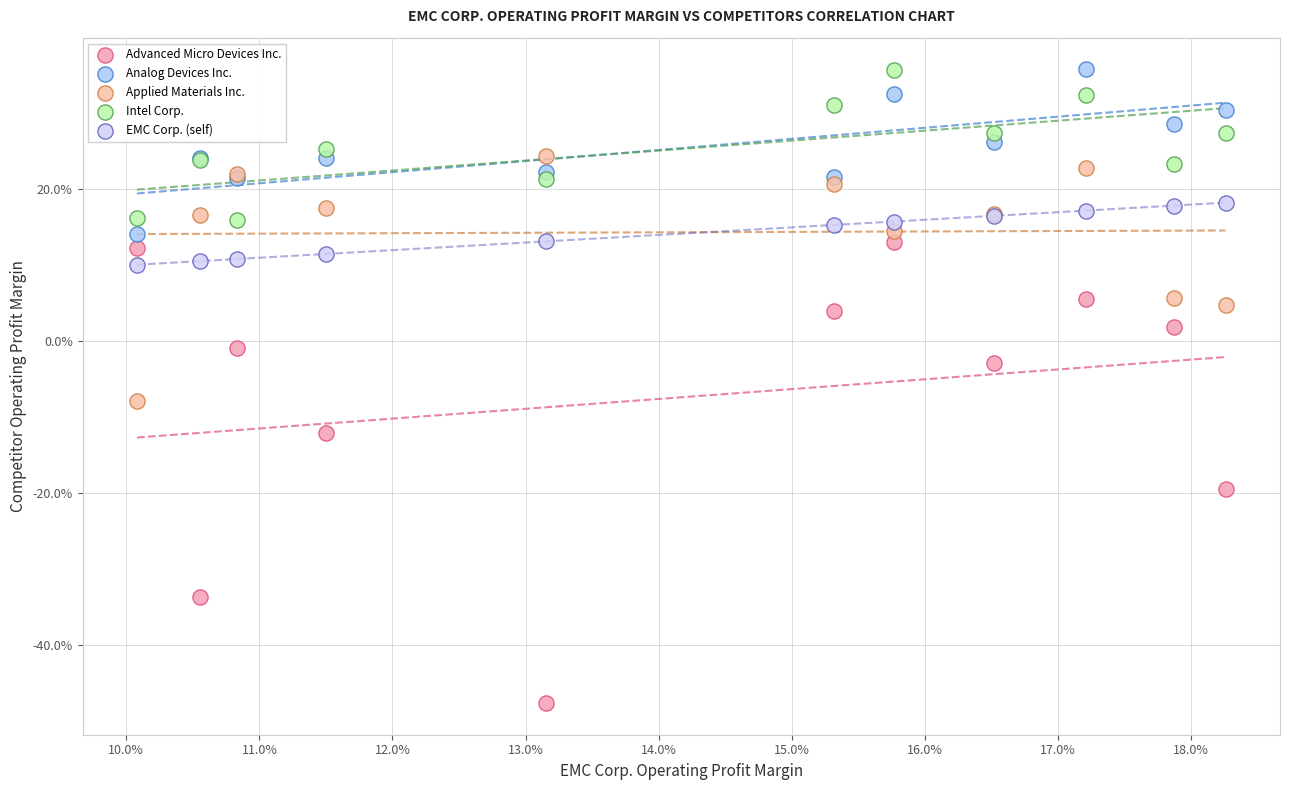

What are all the series names shown in the legend?

Advanced Micro Devices Inc., Analog Devices Inc., Applied Materials Inc., Intel Corp., EMC Corp. (self)